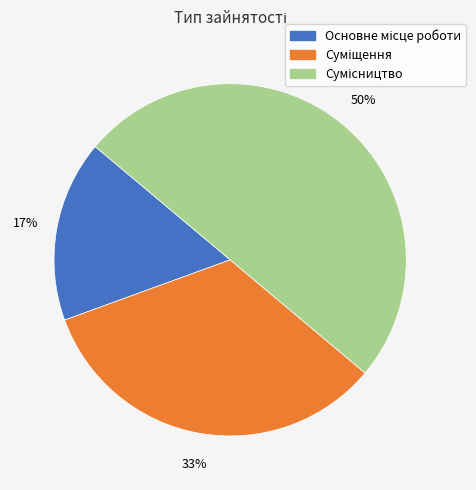

To the nearest percent, what is the average slice percentage?

33%